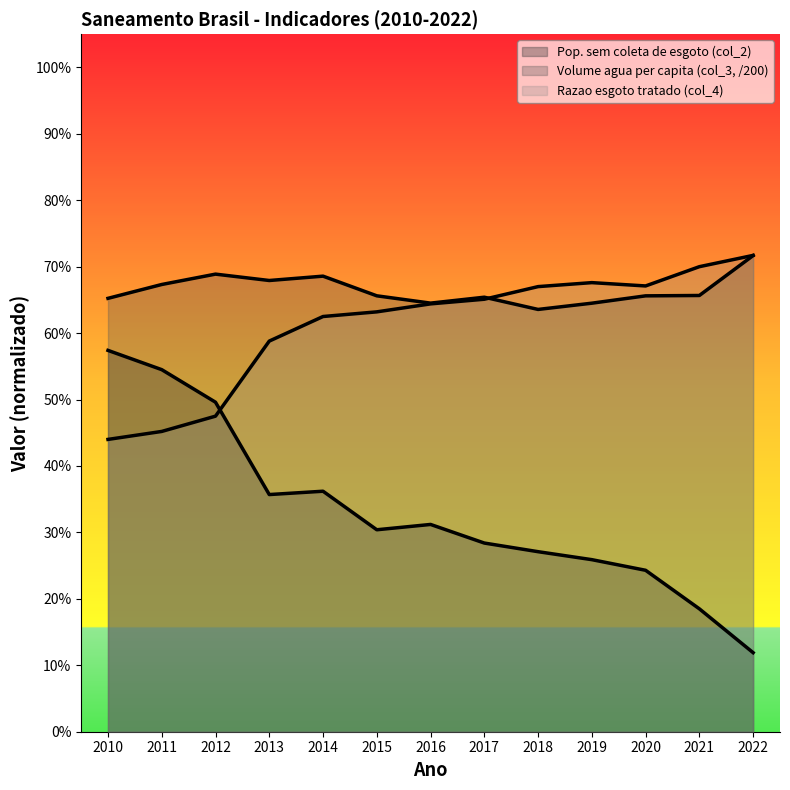

Is it true that Razao esgoto tratado (col_4) equals 1.1 at 2022?

False